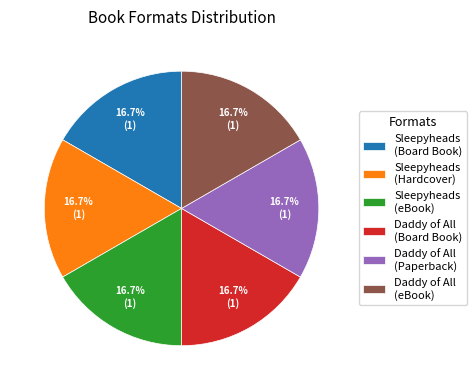

Does Sleepyheads (eBook) represent more than half of the total?

No